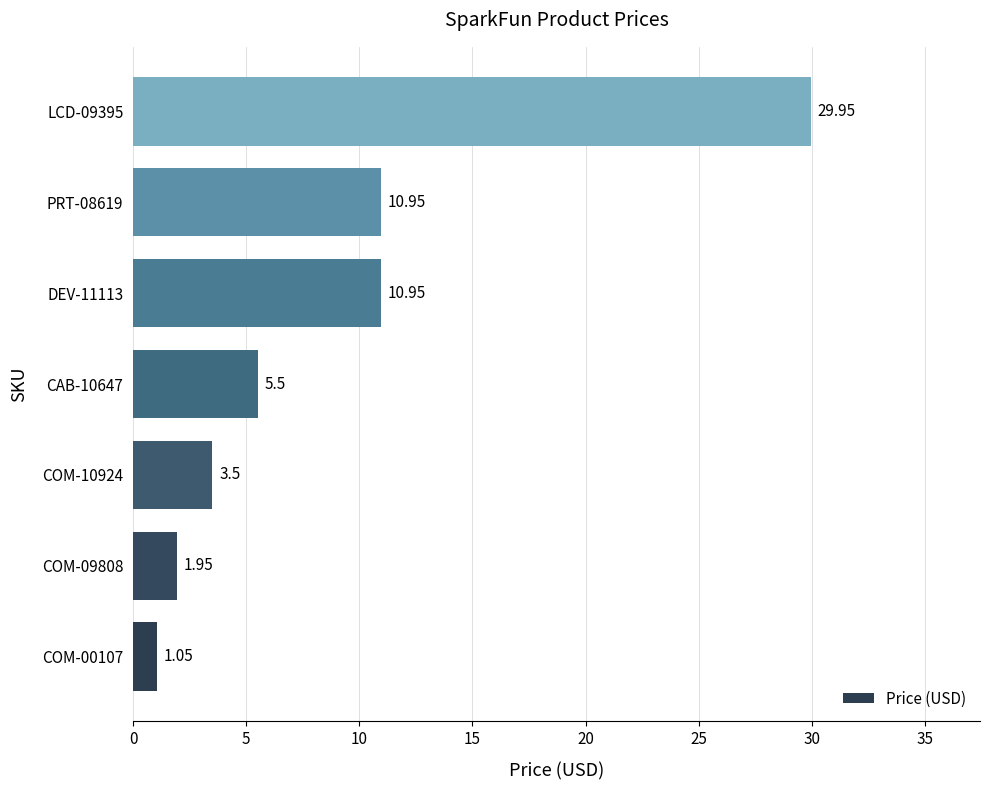

How many values exceed 5?

4